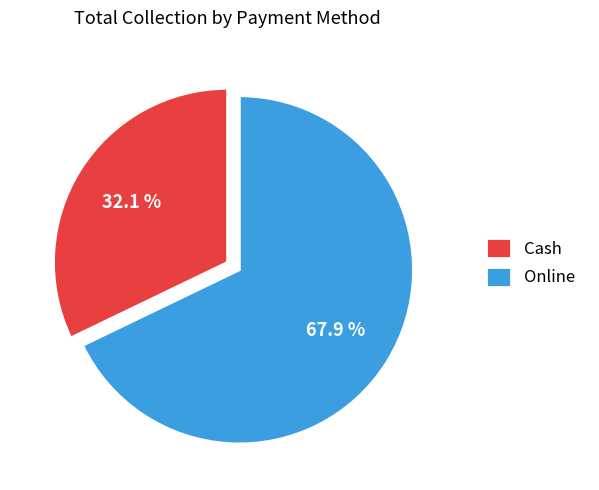

Between Online and Cash, which is larger?

Online